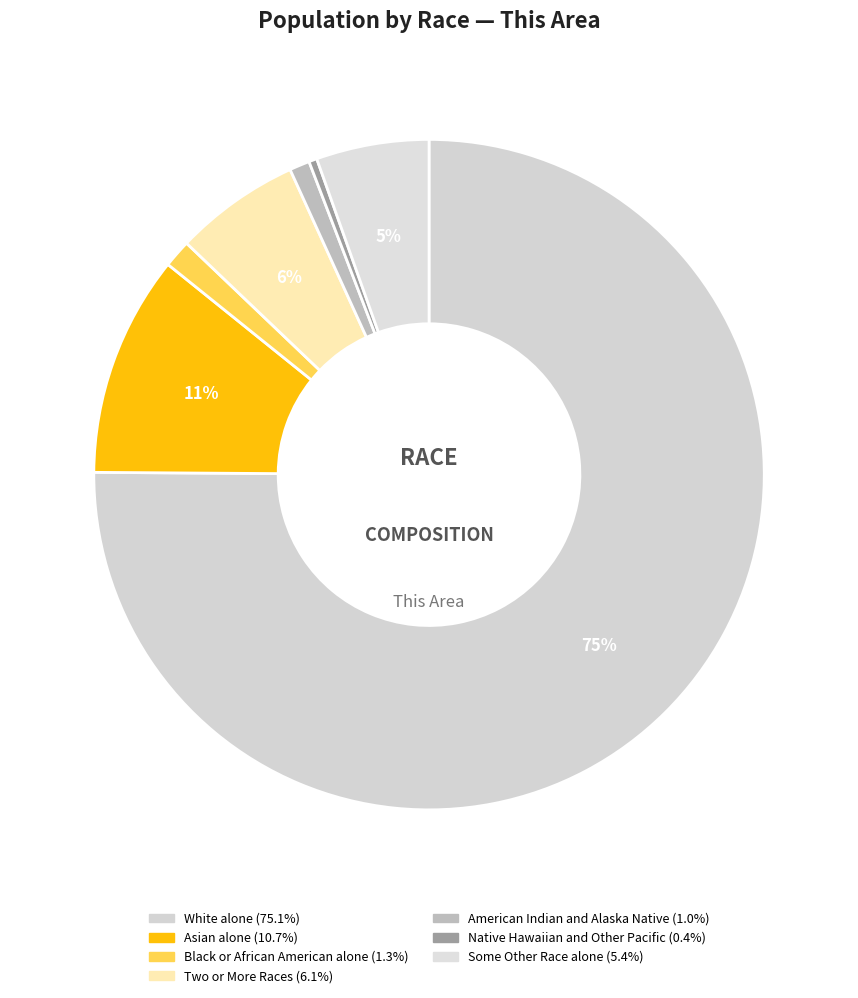

Count the number of slices in the pie.

7